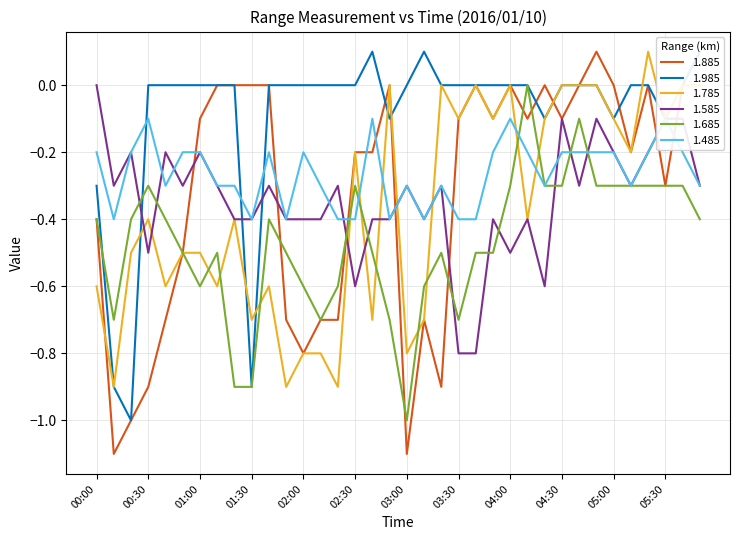

What is the difference between the highest and lowest values at 02:20?

0.9